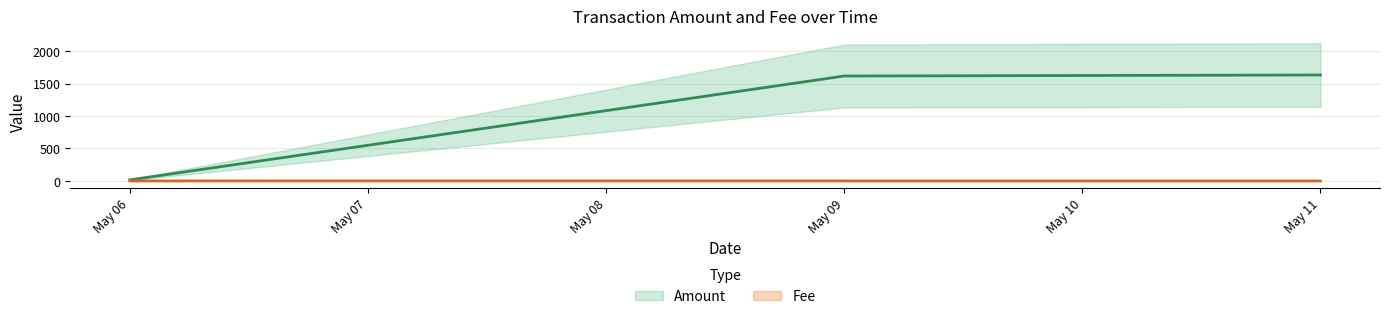

What is the total value across all series at 2021-05-06 08:03:35?

16.2